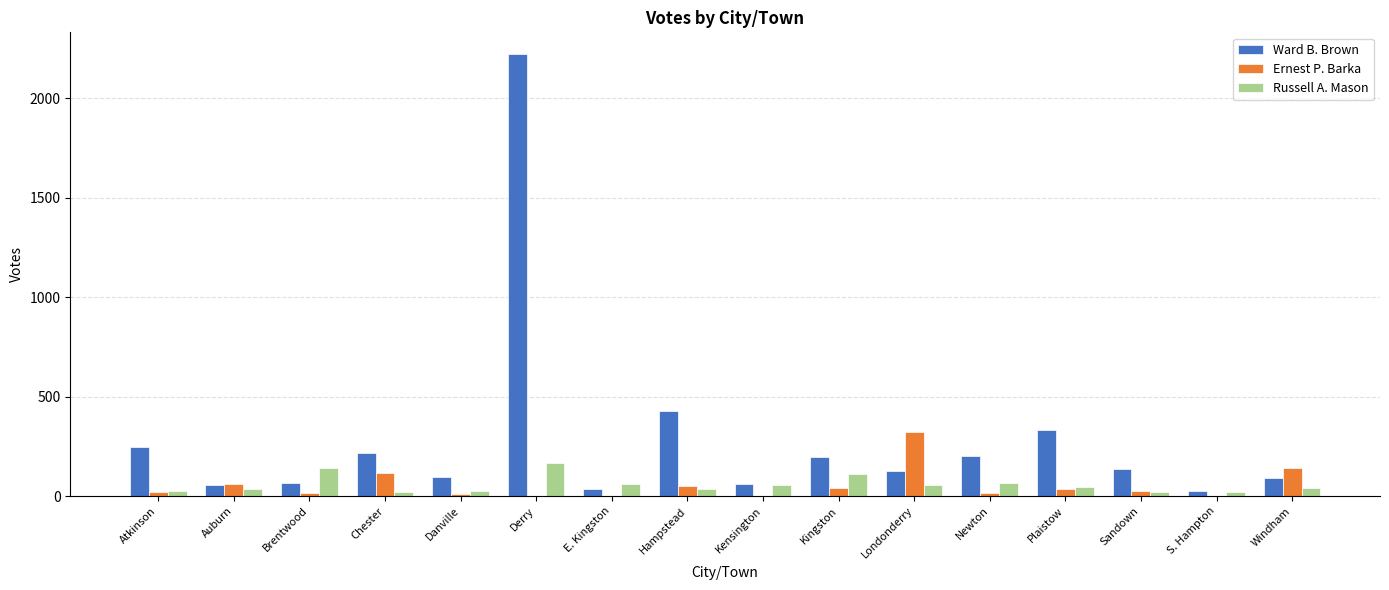

Which series has the largest total across all categories?

Ward B. Brown